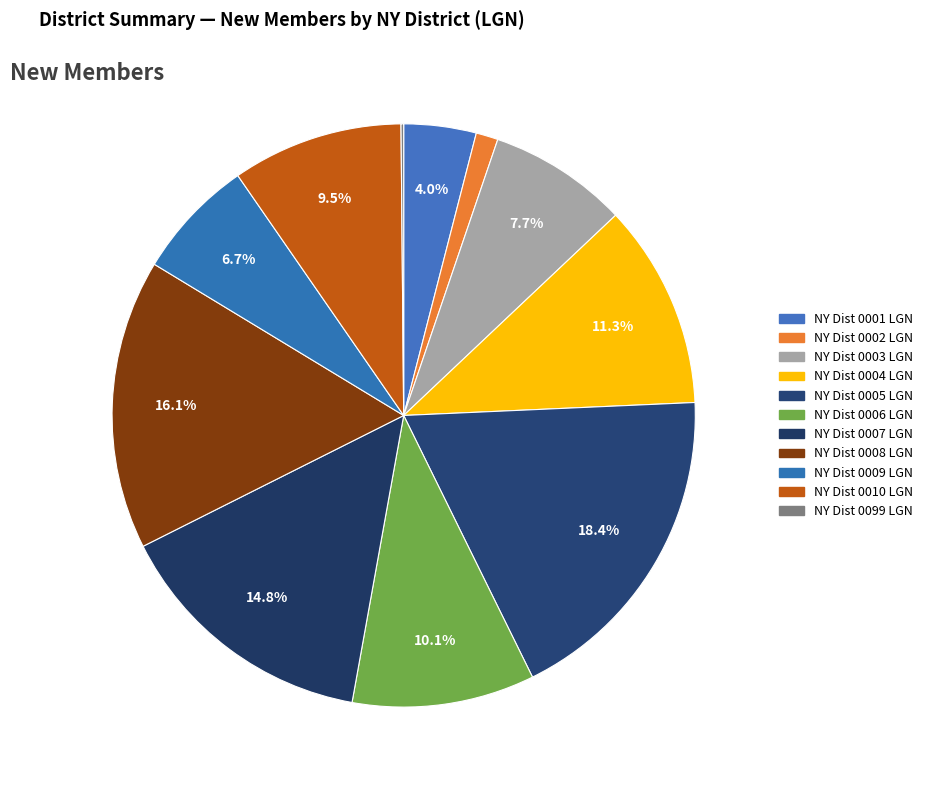

What is the change in value from NY Dist 0002 LGN to NY Dist 0006 LGN?

+182